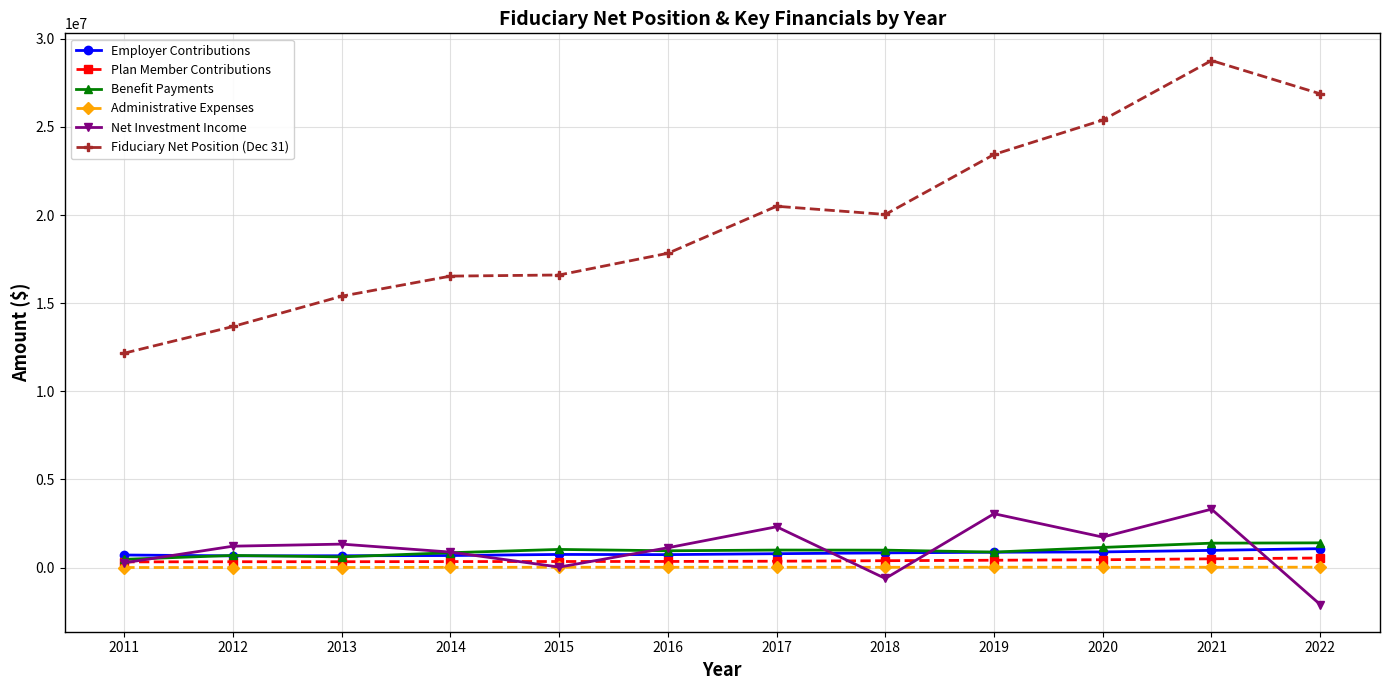

True or false: Administrative Expenses and Employer Contributions intersect in this chart.

False